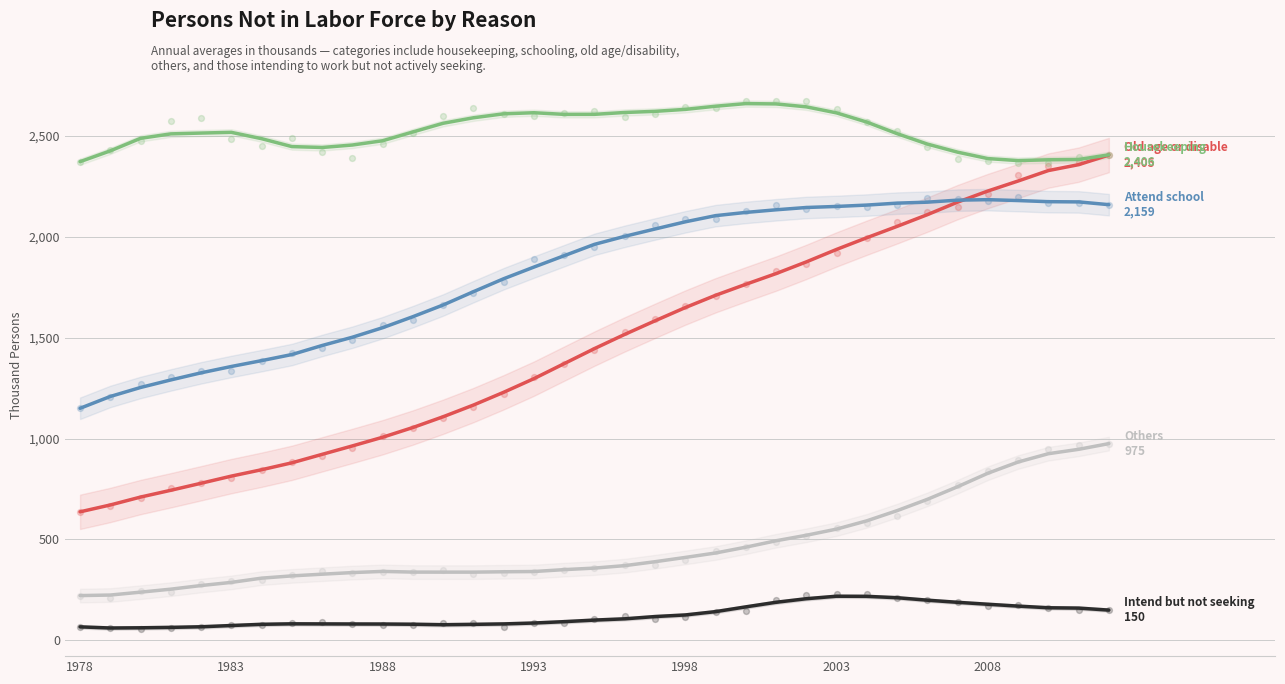

Is the value of Old age or disable at 19 greater than the value of Attend school at 27?

No